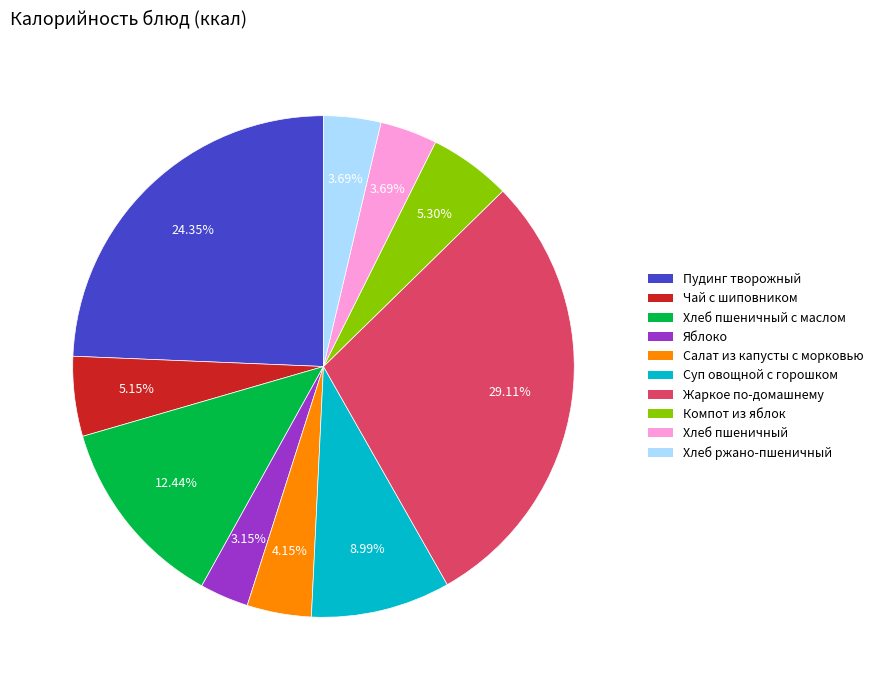

Does any single category account for the majority?

No